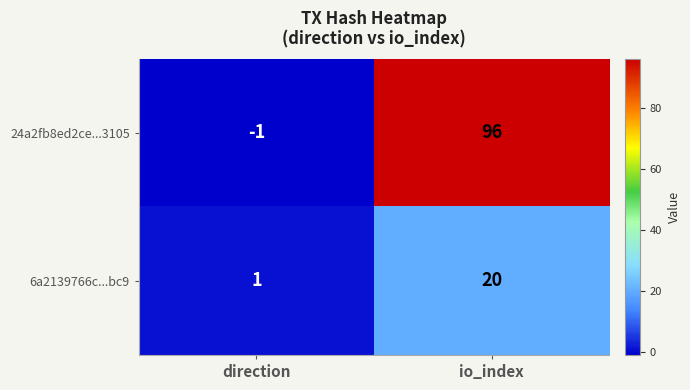

How many data points in 24a2fb8ed2ce...3105 are less than 96?

1